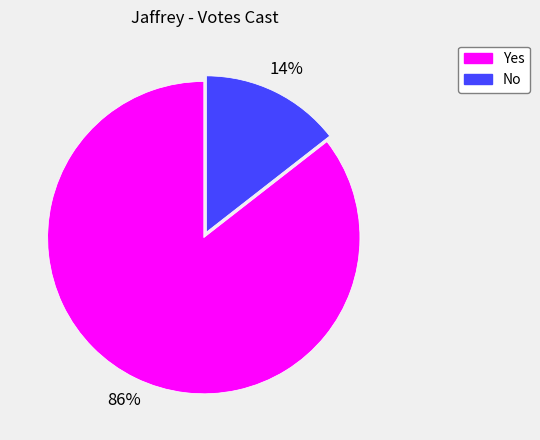

What is the majority slice?

Yes